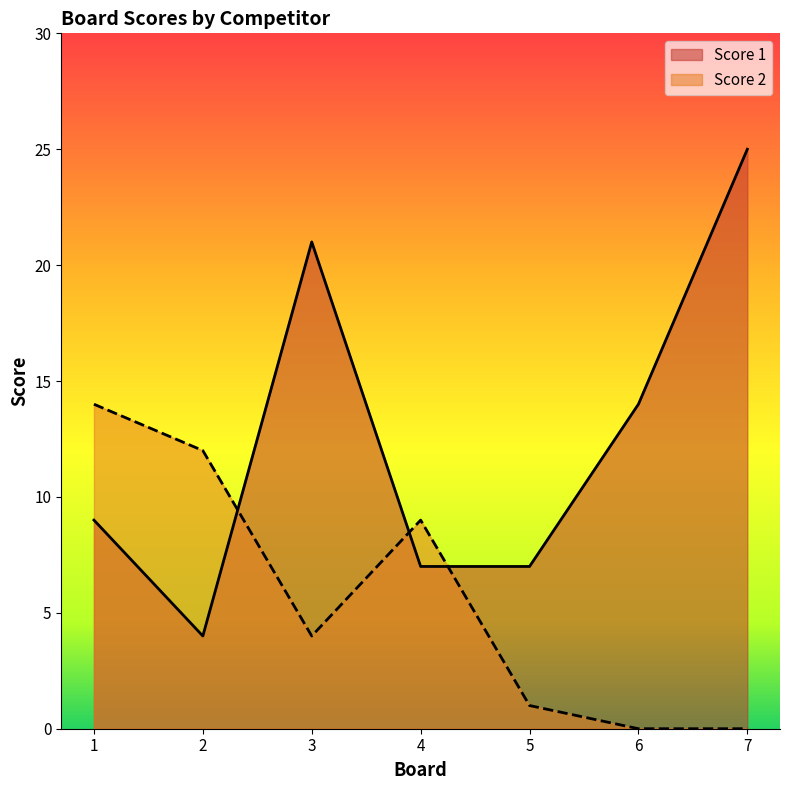

The Score 1 series shows 14 at 6. True or false?

True